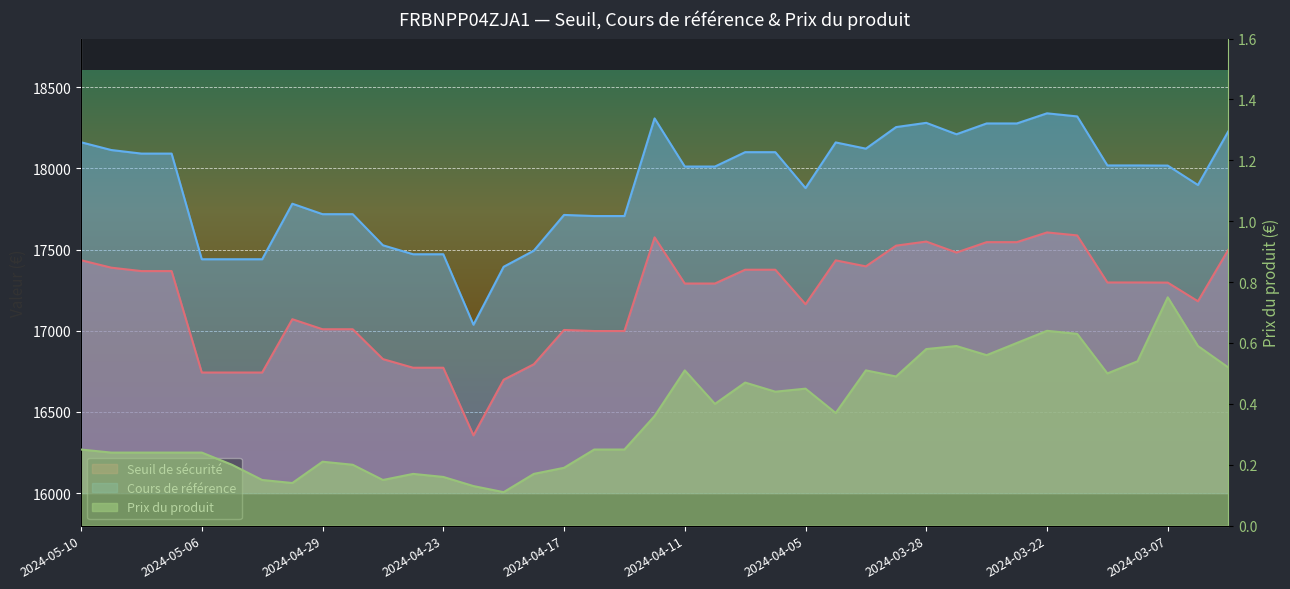

What are all the series names shown in the legend?

Seuil de sécurité, Cours de référence, Prix du produit